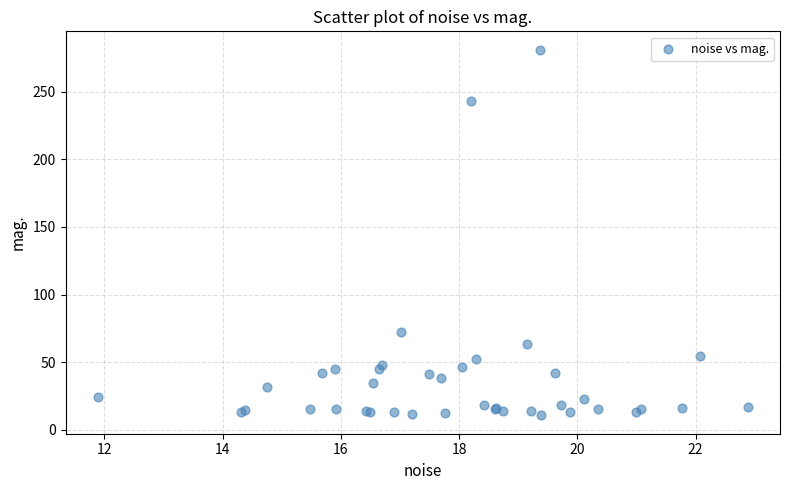

What Y value in the scatter plot is closest to 145?

72.6